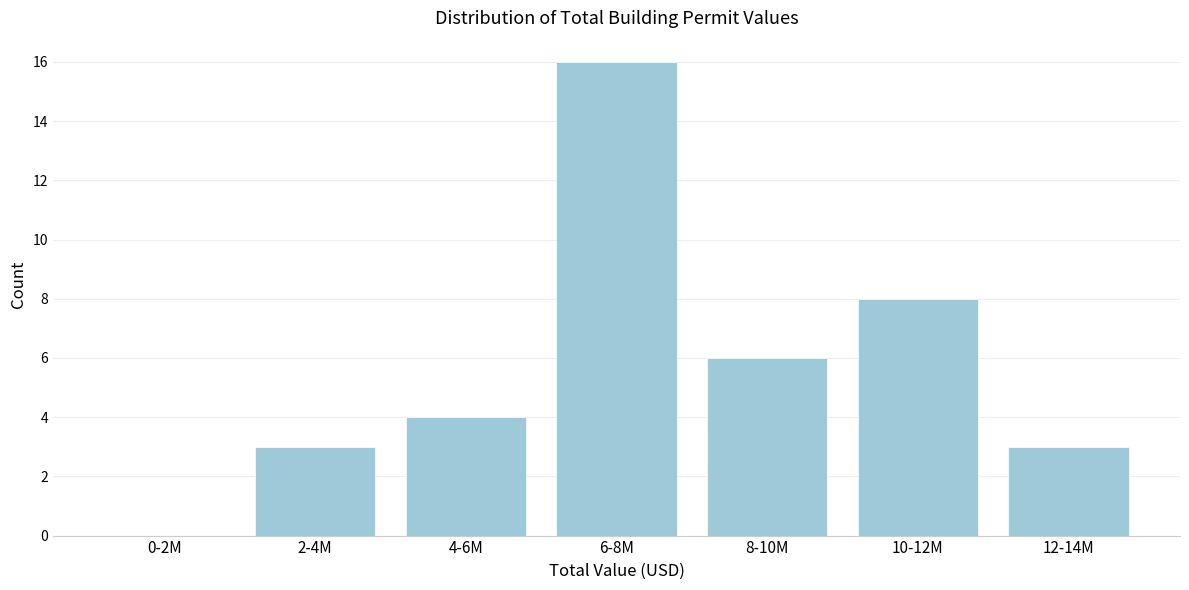

Reading right to left, extract all data points from this chart.

12-14M=3	10-12M=8	8-10M=6	6-8M=16	4-6M=4	2-4M=3	0-2M=0